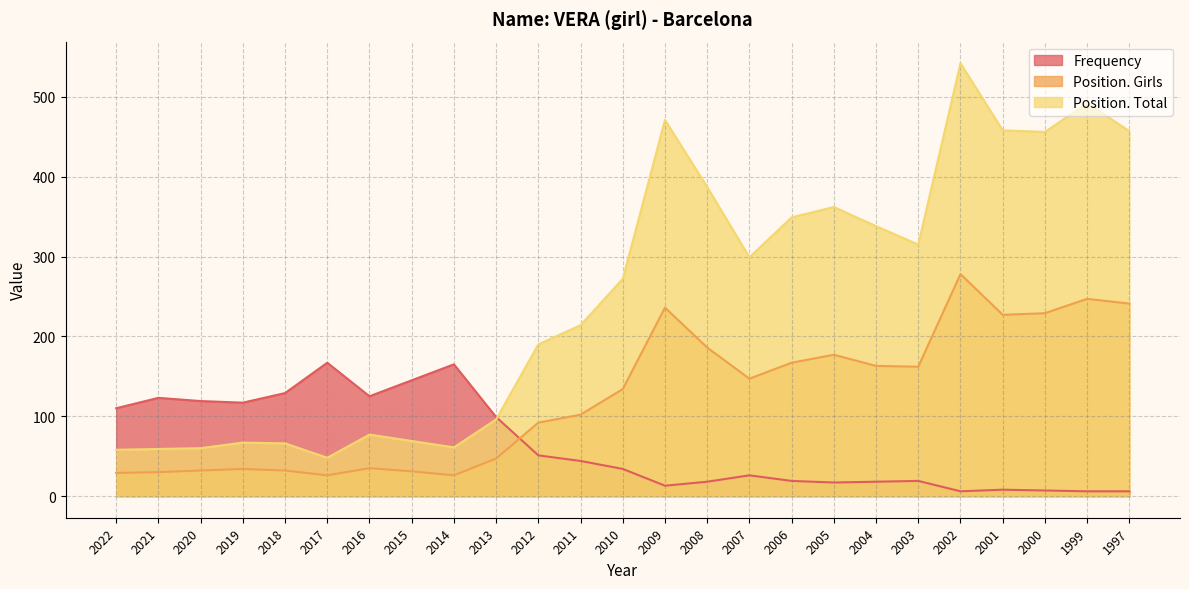

Reading left to right, transcribe all the data shown in this chart.

Frequency: 110	123	119	117	129	167	125	145	165	99	51	44	34	13	18	26	19	17	18	19	6	8	7	6	6
Position. Girls: 29	30	32	34	32	26	35	31	26	47	92	102	134	236	186	147	167	177	163	162	278	227	229	247	241
Position. Total: 58	59	60	67	66	48	77	69	61	96	190	214	272	471	387	299	349	362	338	315	542	458	456	492	457